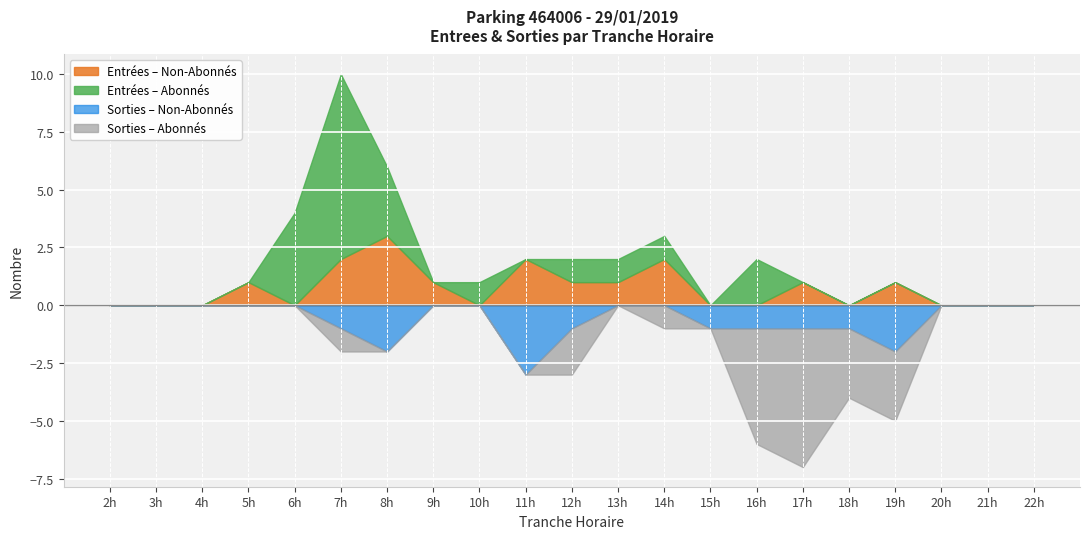

Is it true that ENTREES_NB_HORAIRE equals -1 at 4?

False